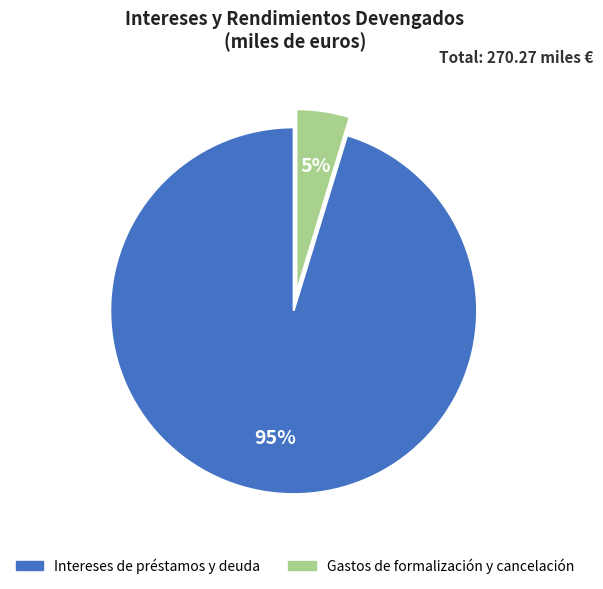

What is the largest slice in the pie chart?

Intereses de préstamos y deuda